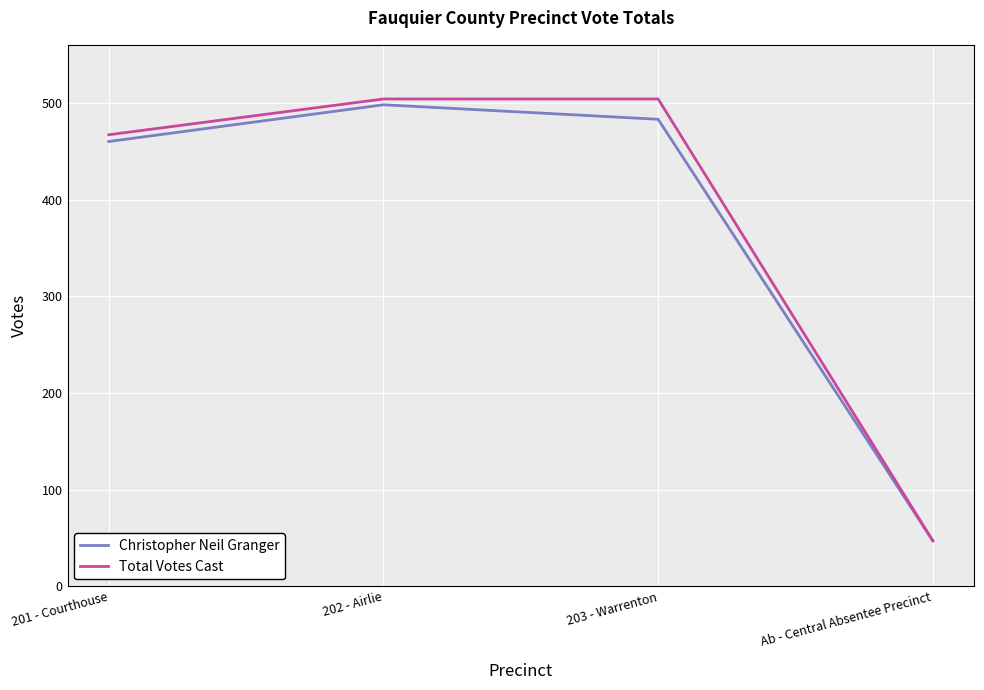

What position from the right is 201 - Courthouse?

4